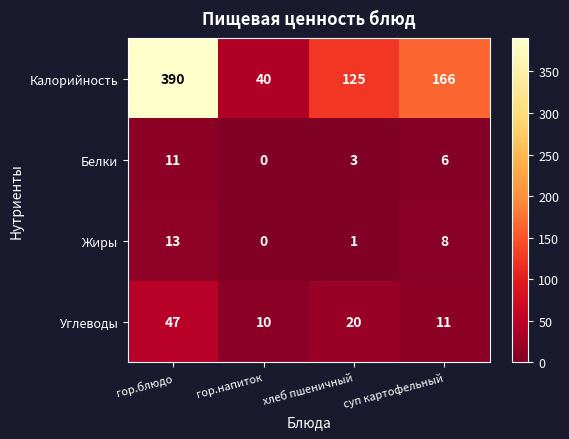

Count the Белки values in the range 3 to 11.

3